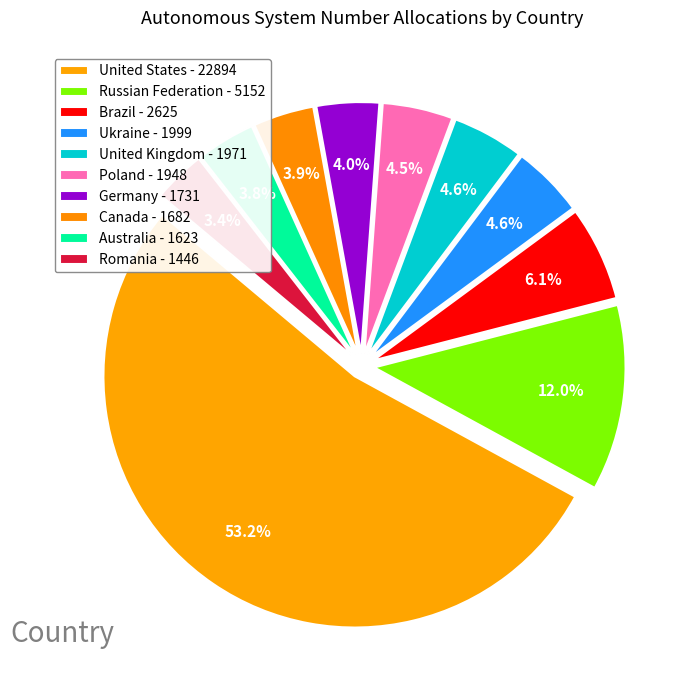

How many segments does this pie chart have?

10